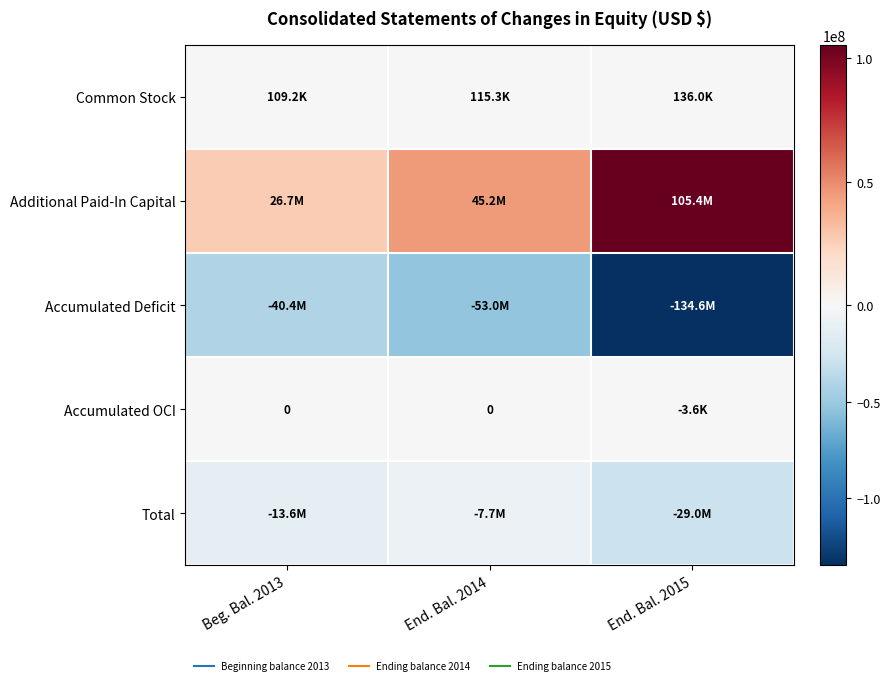

How many categories are shown in the chart?

3